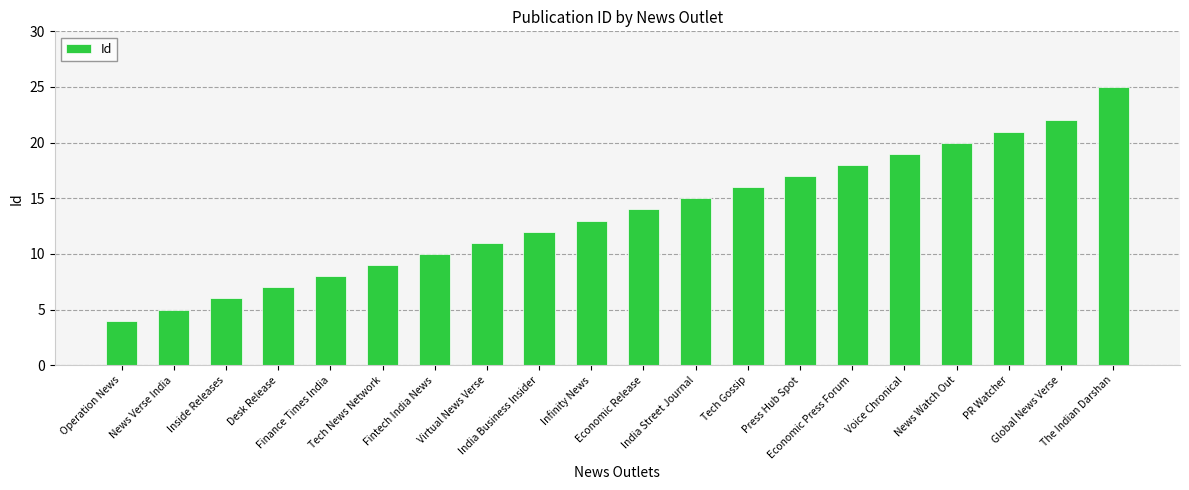

Reading left to right, transcribe all the data shown in this chart.

4	5	6	7	8	9	10	11	12	13	14	15	16	17	18	19	20	21	22	25